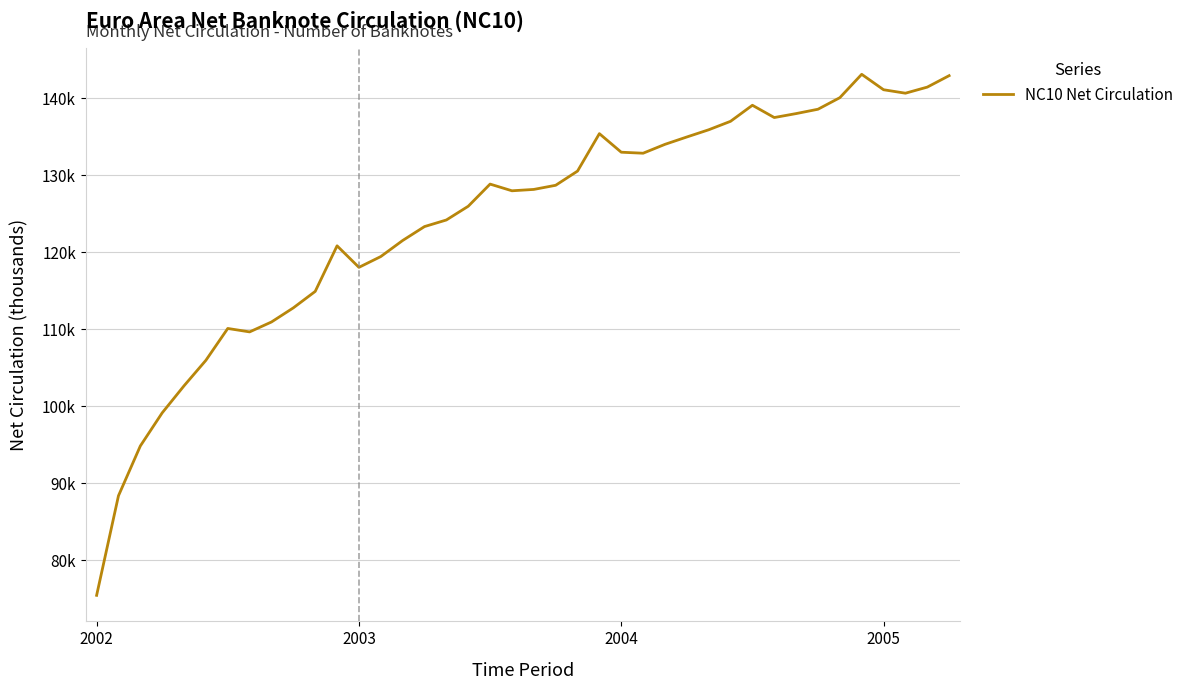

True or false: the data has more than 0 interior local peaks.

True